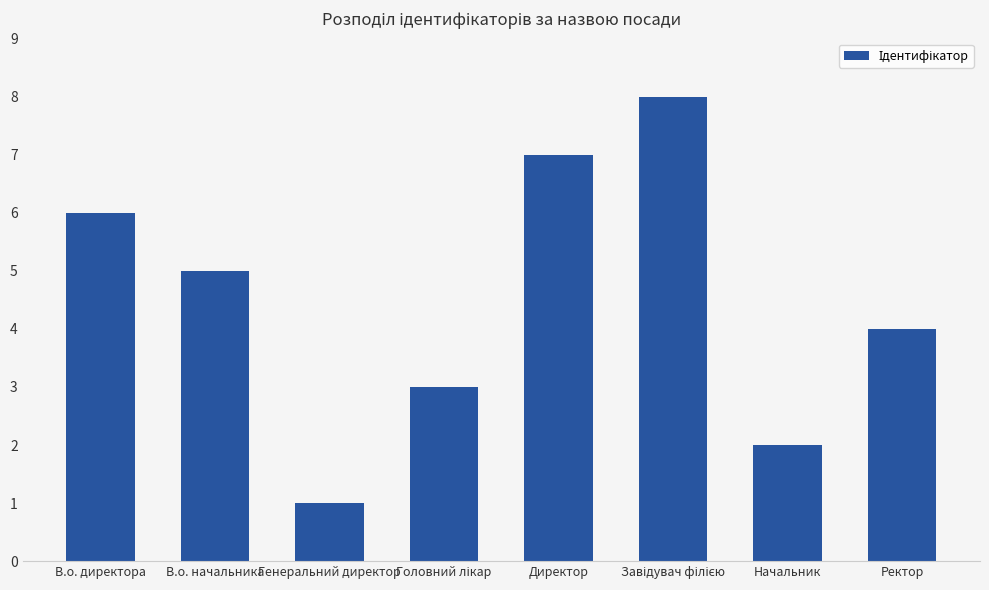

What is the difference between the second highest and second lowest values?

5